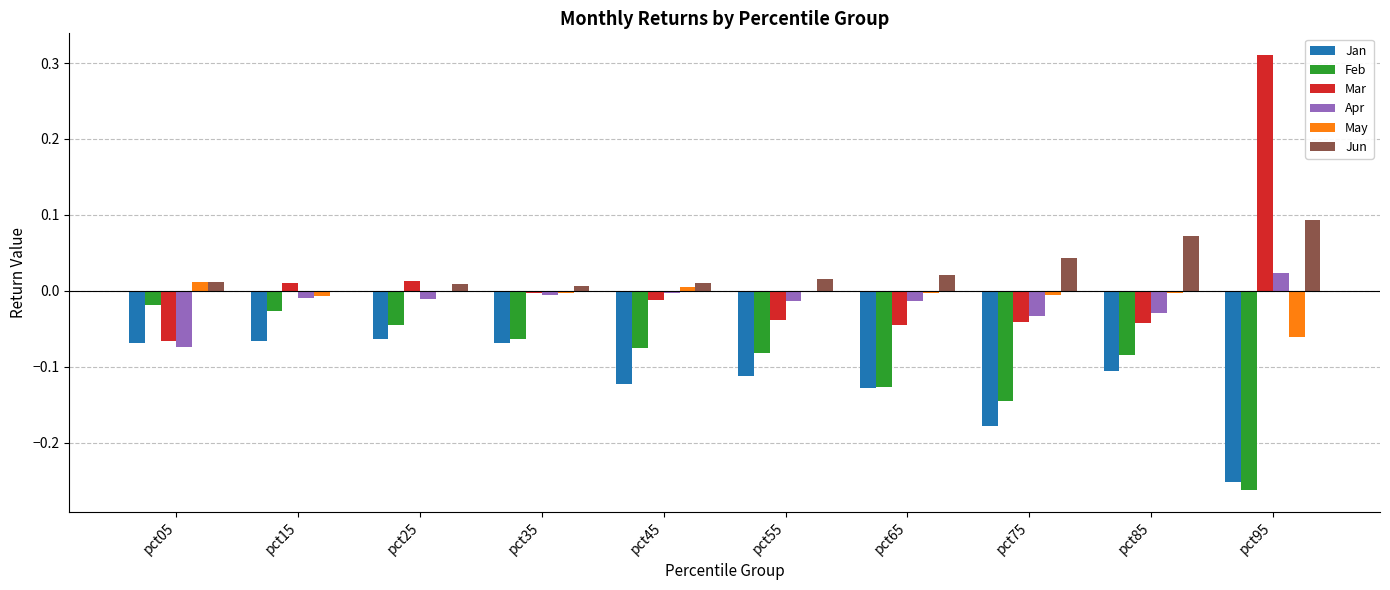

Is the value of May at pct35 greater than the value of Mar at pct05?

Yes